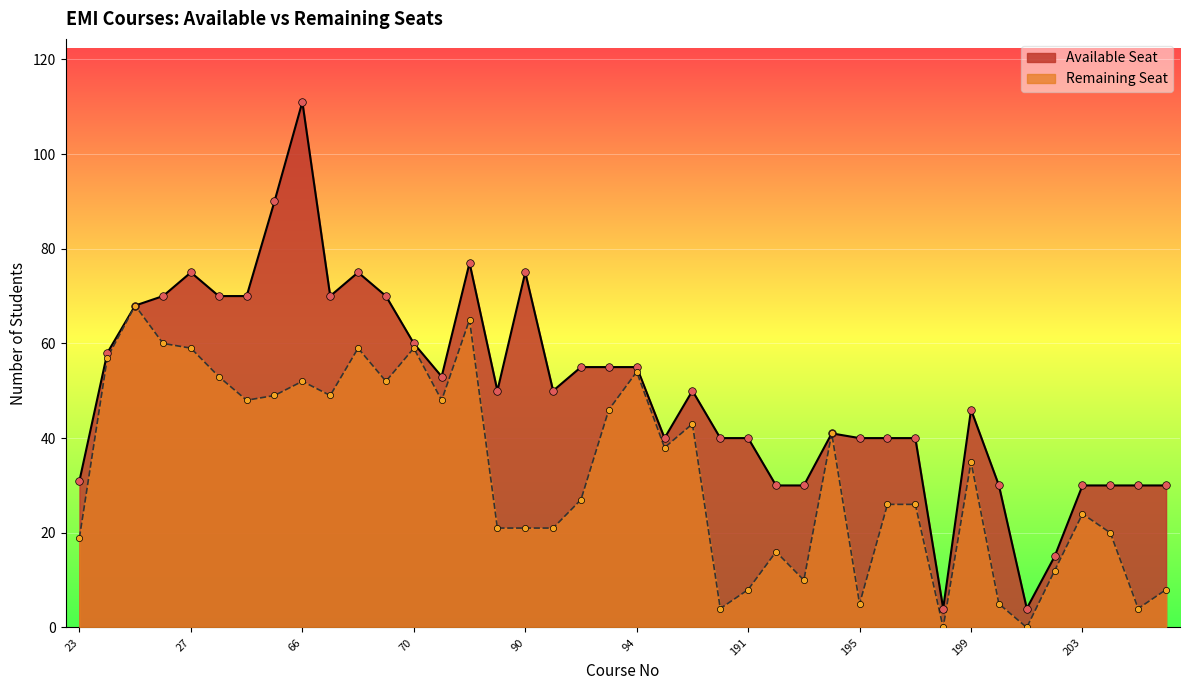

Which series has the widest spread of Y values?

Available Seat